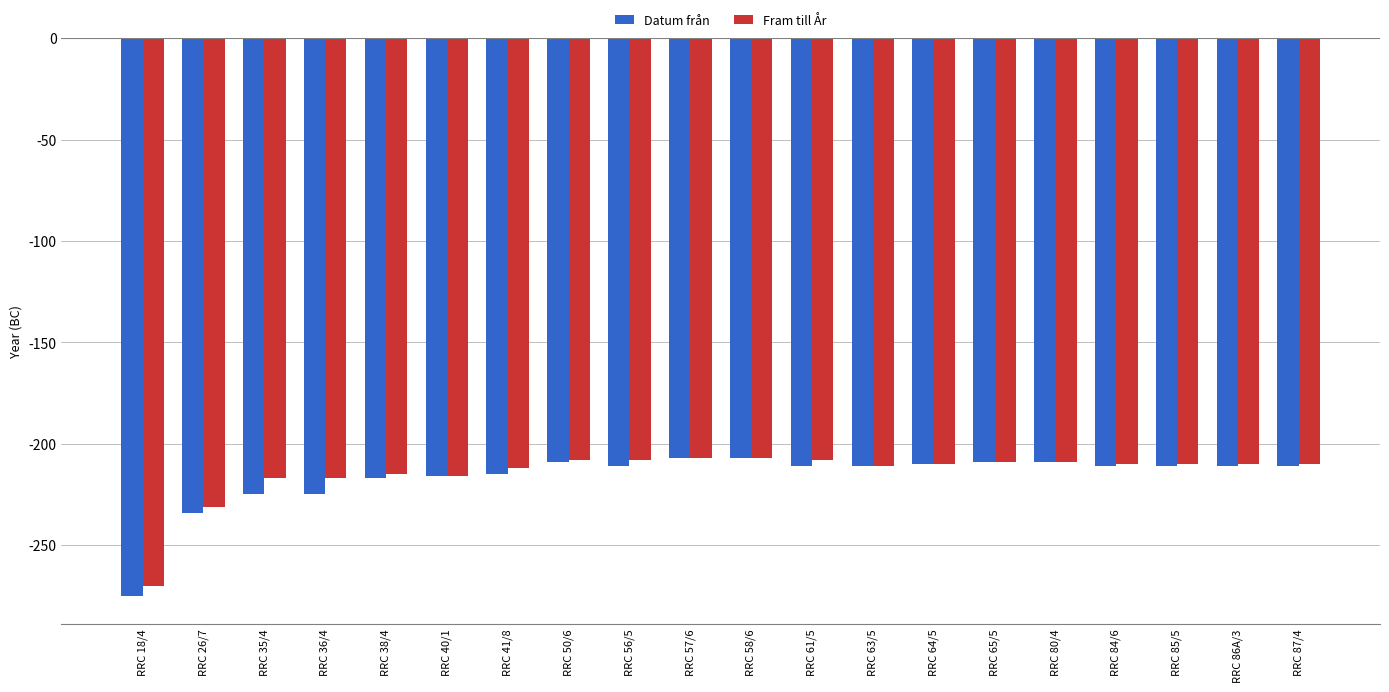

At which category does the chart reach its minimum across all series?

RRC 18/4